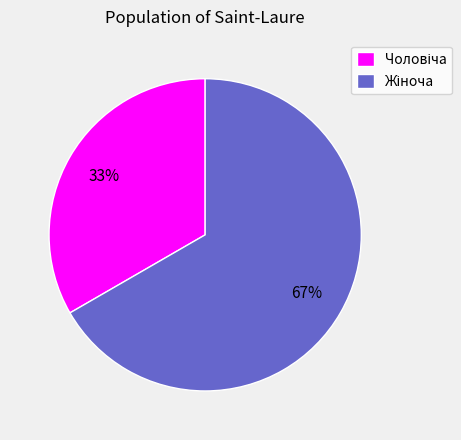

What percentage is the Чоловіча slice, to the nearest percent?

33%